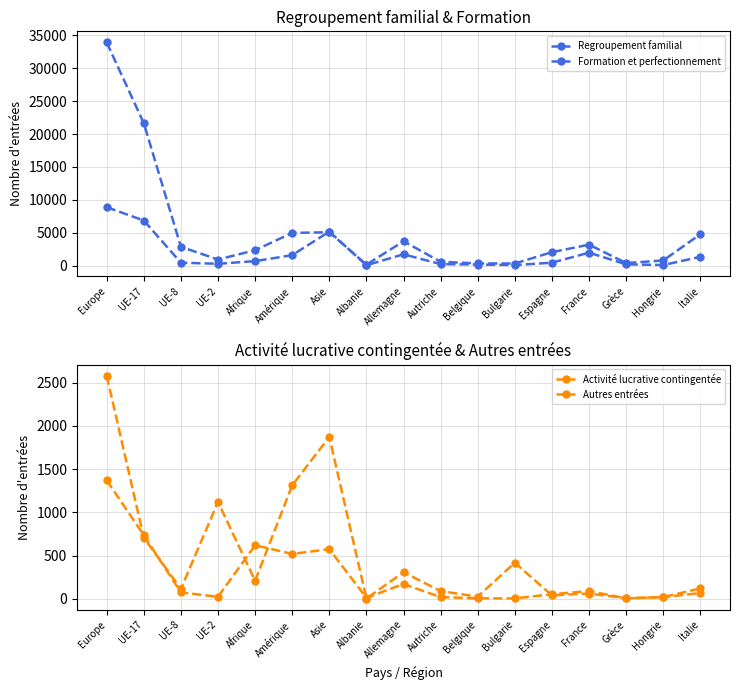

How many data points in Regroupement familial are above 2342?

8